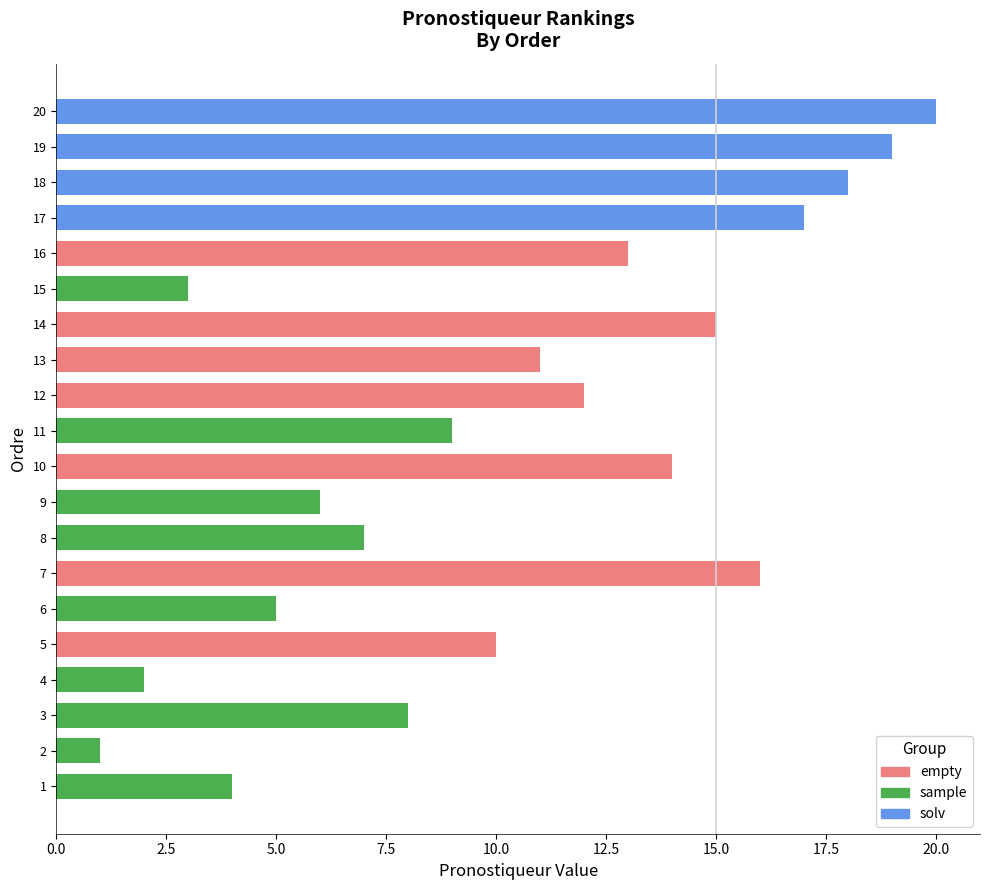

At which label is the value closest to 10?

5